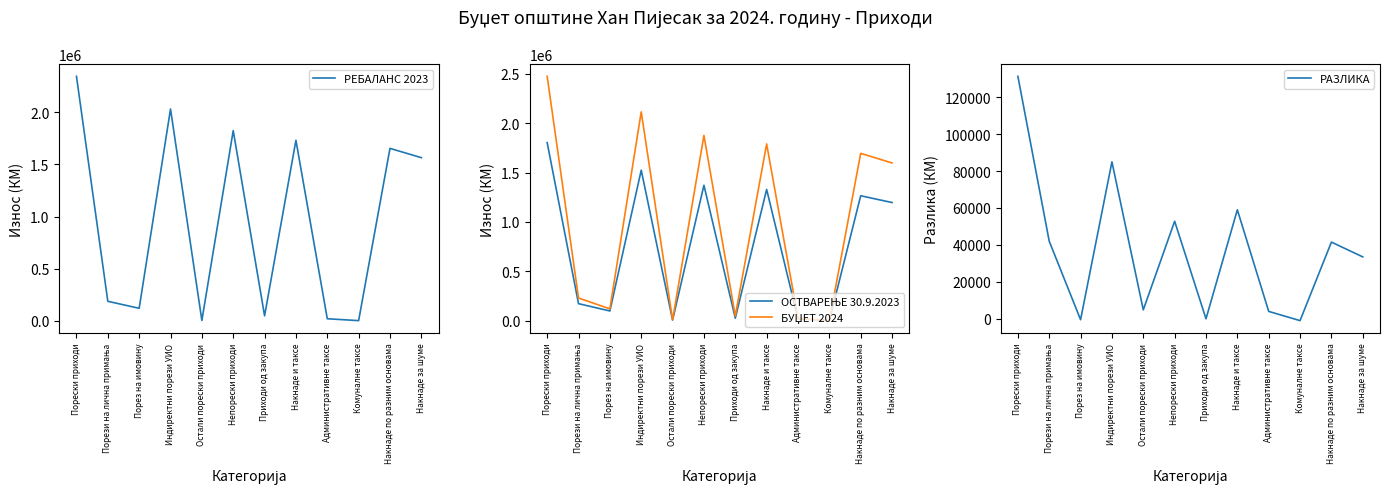

Reading left to right, transcribe all the data shown in this chart.

РЕБАЛАНС 2023: Порески приходи=2343667	Порези на лична примања=188300	Порез на имовину=121000	Индиректни порези УИО=2030000	Остали порески приходи=4357	Непорески приходи=1823315	Приходи од закупа=49000	Накнаде и таксе=1730615	Административне таксе=21000	Комуналне таксе=3000	Накнаде по разним основама=1653115	Накнаде за шуме=1564065
ОСТВАРЕЊЕ 30.9.2023: Порески приходи=1803420	Порези на лична примања=173106	Порез на имовину=99005	Индиректни порези УИО=1524554	Остали порески приходи=6730	Непорески приходи=1371888	Приходи од закупа=26063	Накнаде и таксе=1329108	Административне таксе=19759	Комуналне таксе=1300	Накнаде по разним основама=1265436	Накнаде за шуме=1196892
БУЏЕТ 2024: Порески приходи=2474995	Порези на лична примања=230300	Порез на имовину=120500	Индиректни порези УИО=2115000	Остали порески приходи=9195	Непорески приходи=1876140	Приходи од закупа=49000	Накнаде и таксе=1789640	Административне таксе=25000	Комуналне таксе=2000	Накнаде по разним основама=1694640	Накнаде за шуме=1597590
РАЗЛИКА: Порески приходи=131328	Порези на лична примања=42000	Порез на имовину=-500	Индиректни порези УИО=85000	Остали порески приходи=4838	Непорески приходи=52825	Приходи од закупа=0	Накнаде и таксе=59025	Административне таксе=4000	Комуналне таксе=-1000	Накнаде по разним основама=41525	Накнаде за шуме=33525